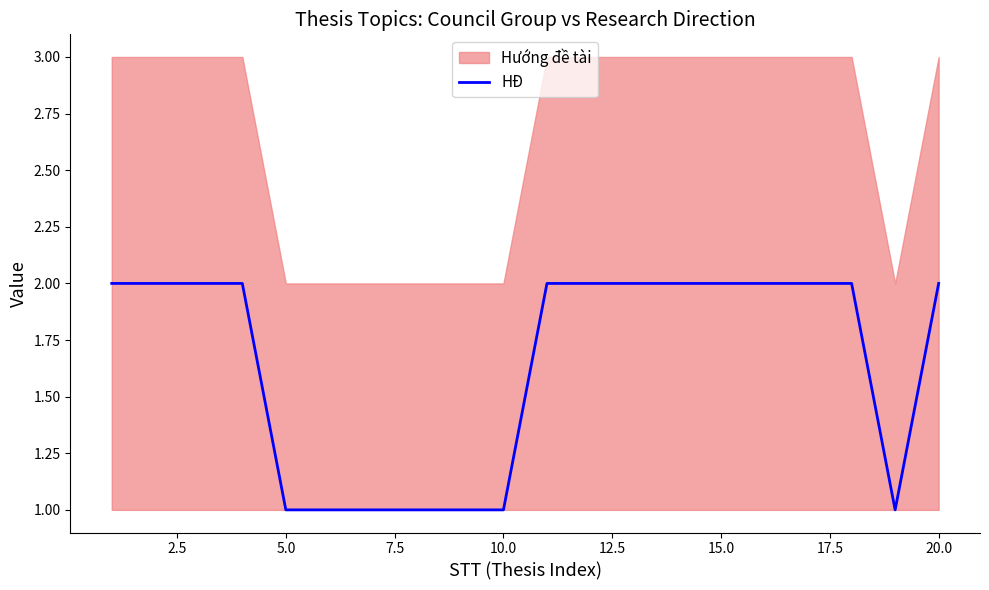

Is it true that HĐ equals 2 at 20.0?

True